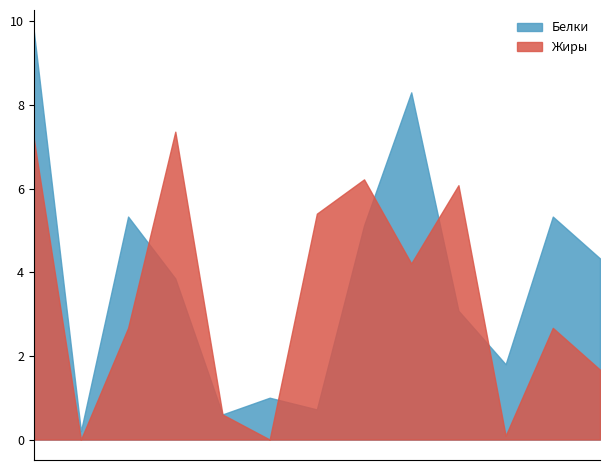

Which series ends up on top after the final intersection of Жиры and Белки?

Белки